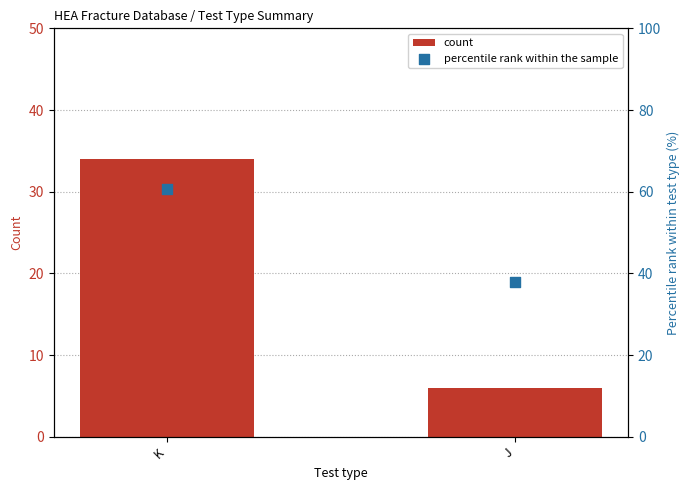

At which category is the sum across all series the highest?

K